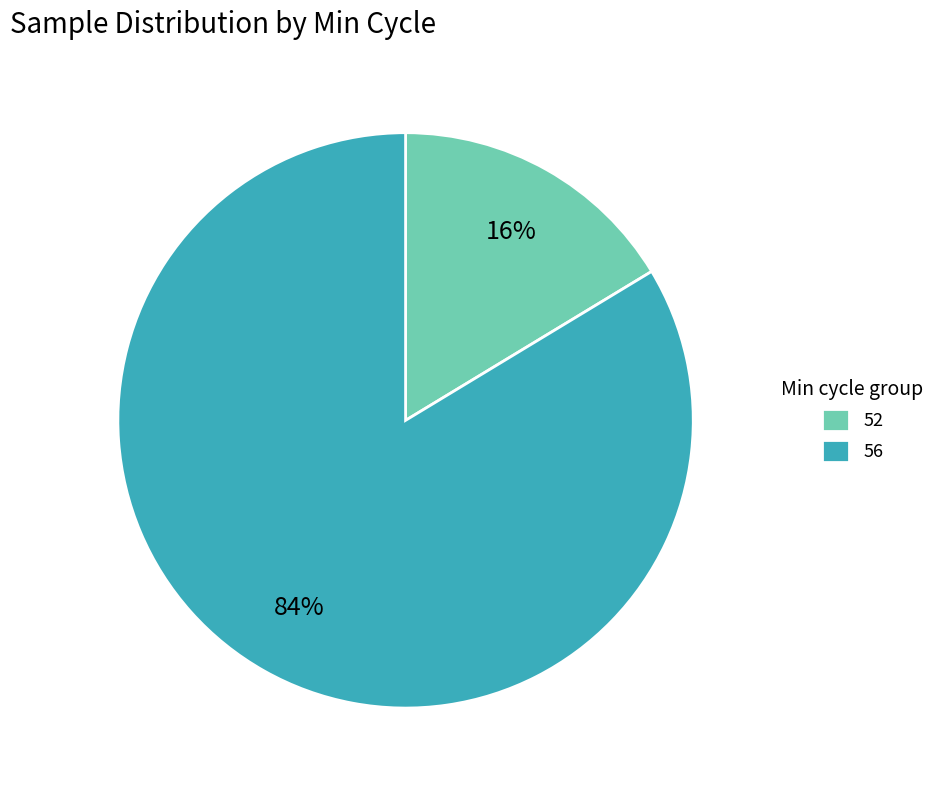

To the nearest percent, what portion does 52 represent?

16%